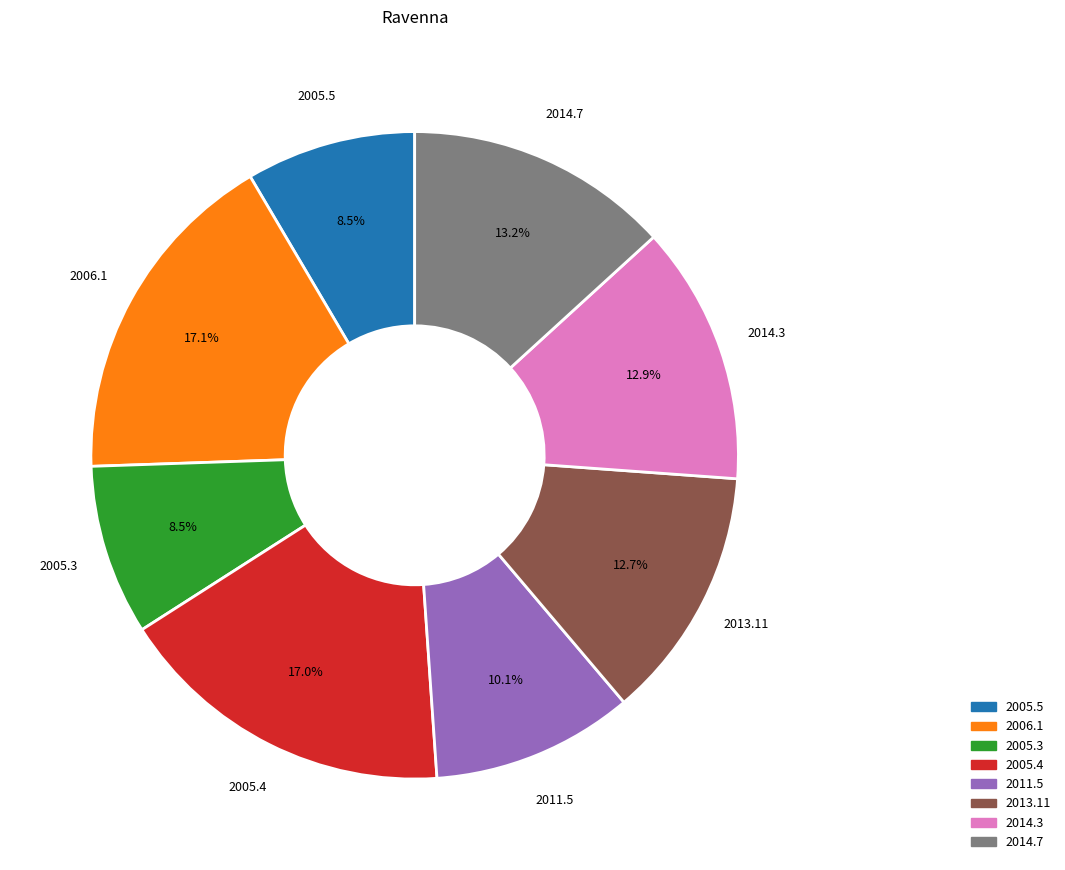

What is the ratio of the value at 2013.11 to the value at 2005.5?

1.5